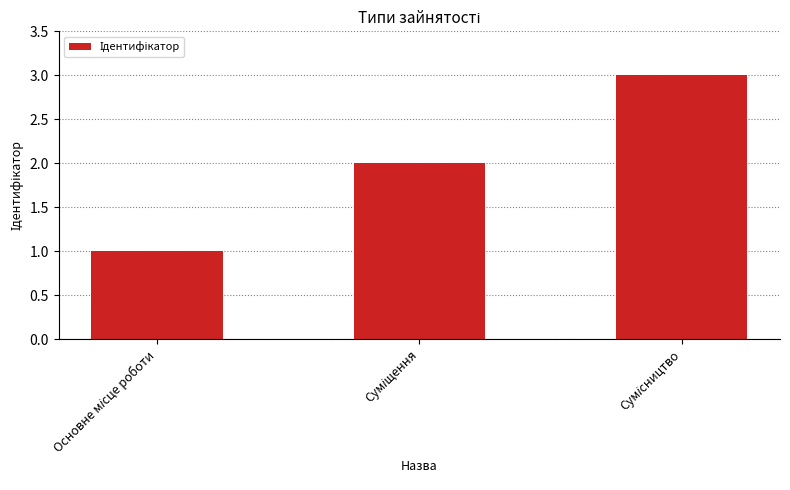

What is the maximum value shown in the chart?

3